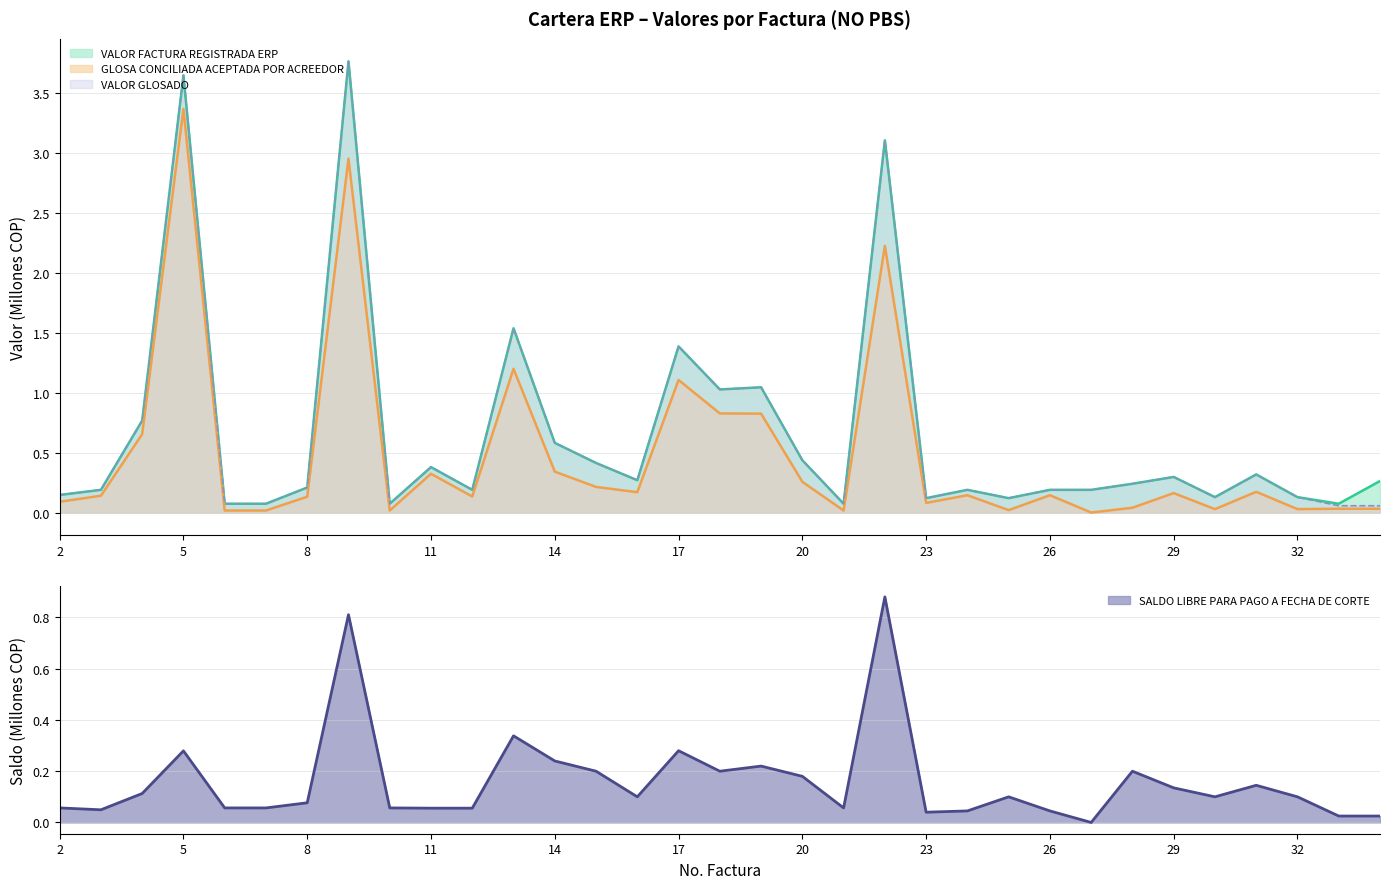

At which category does SALDO LIBRE PARA PAGO A FECHA DE CORTE reach its first local peak?

5